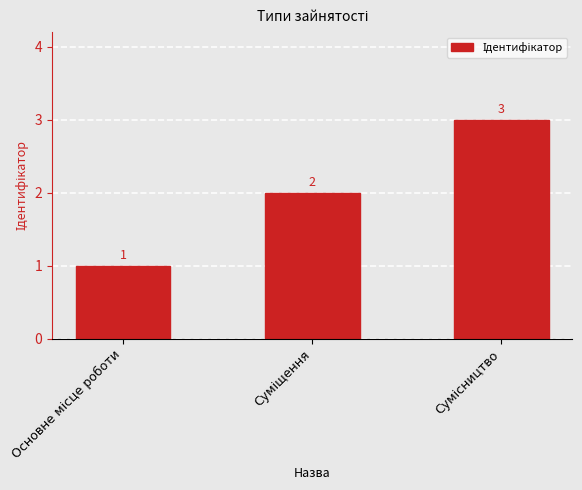

How many values are between 1 and 3?

3